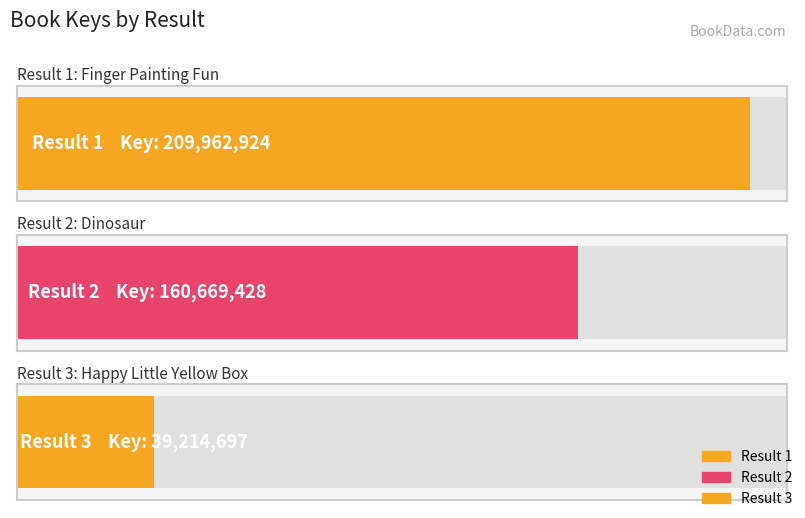

How many bars are there in total?

3